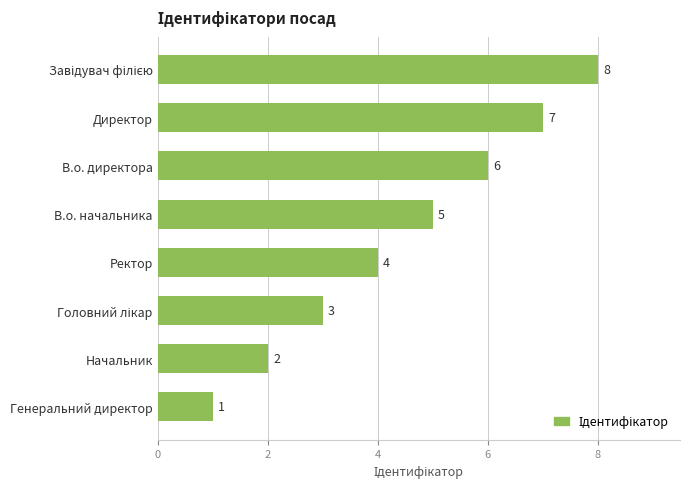

What is the change in value from Генеральний директор to В.о. директора?

+5